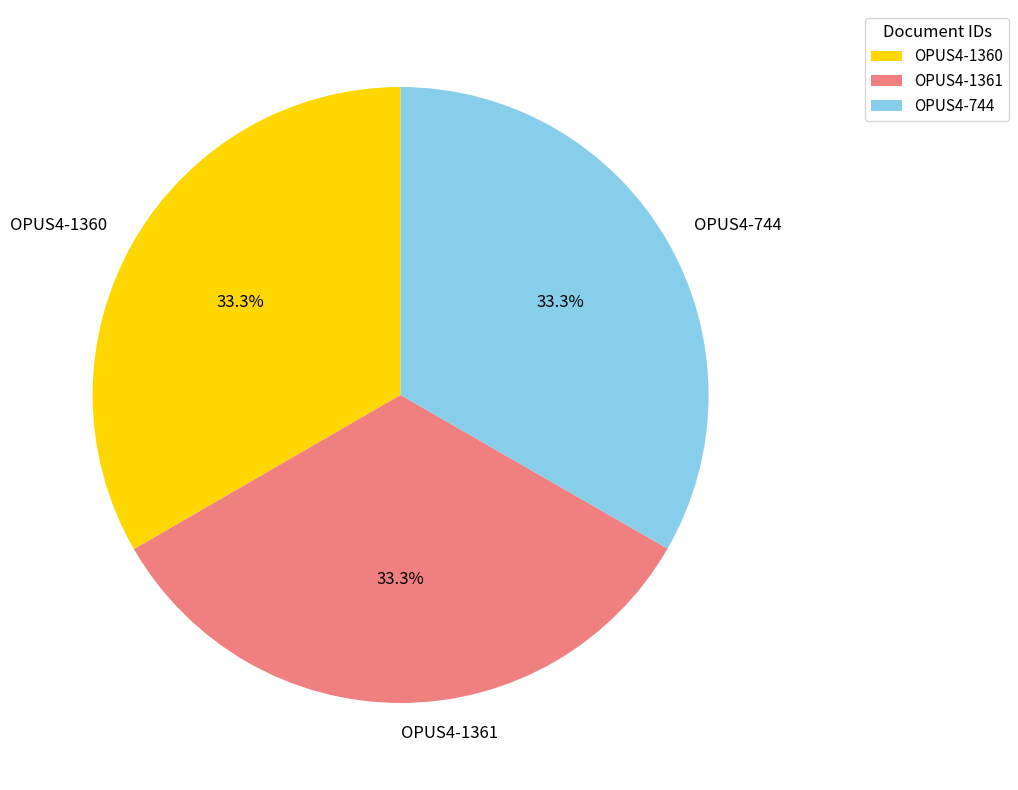

Is OPUS4-744 the majority of the pie?

No